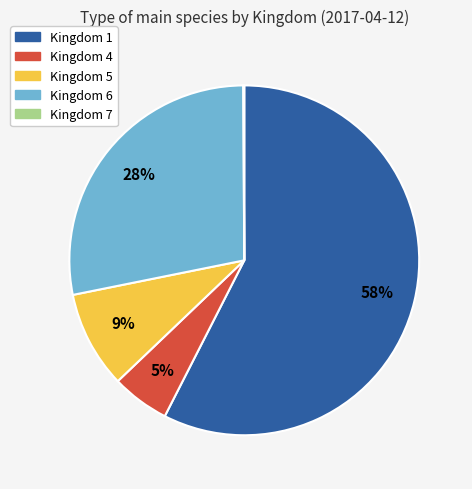

What is the majority slice?

Kingdom 1